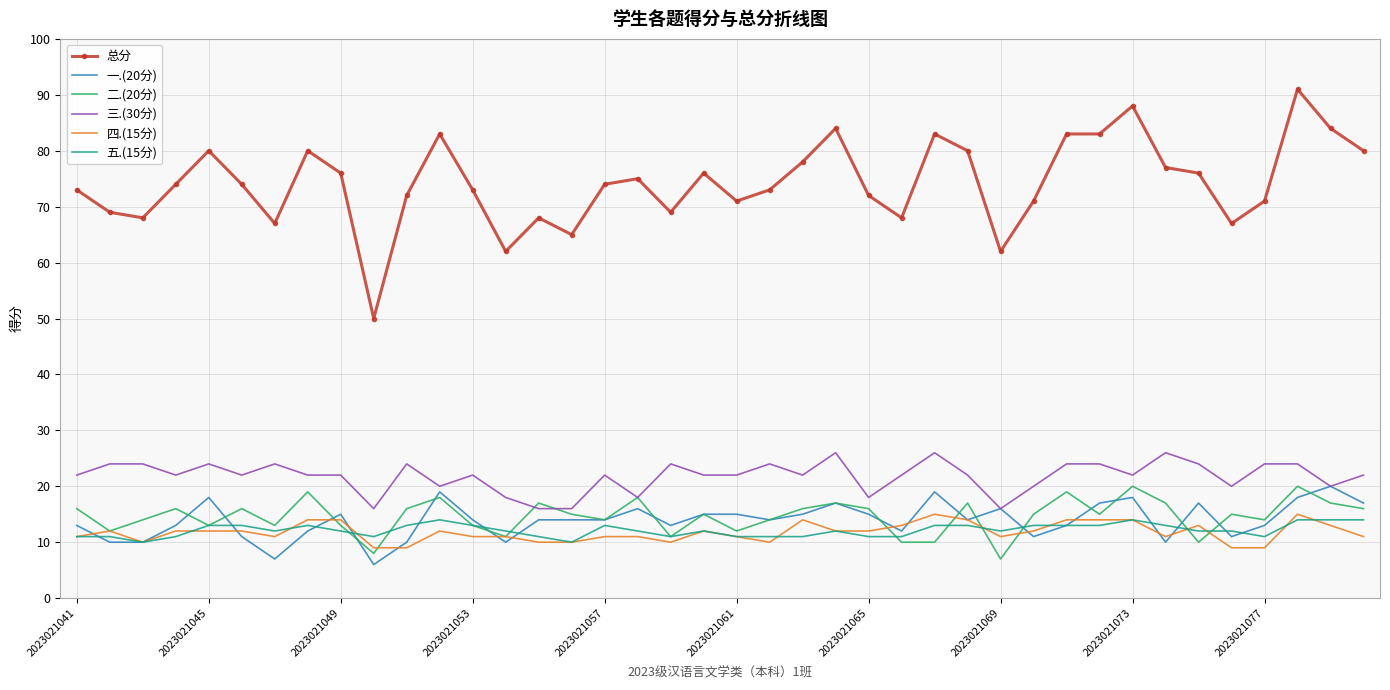

Which series has the largest range (max minus min)?

总分